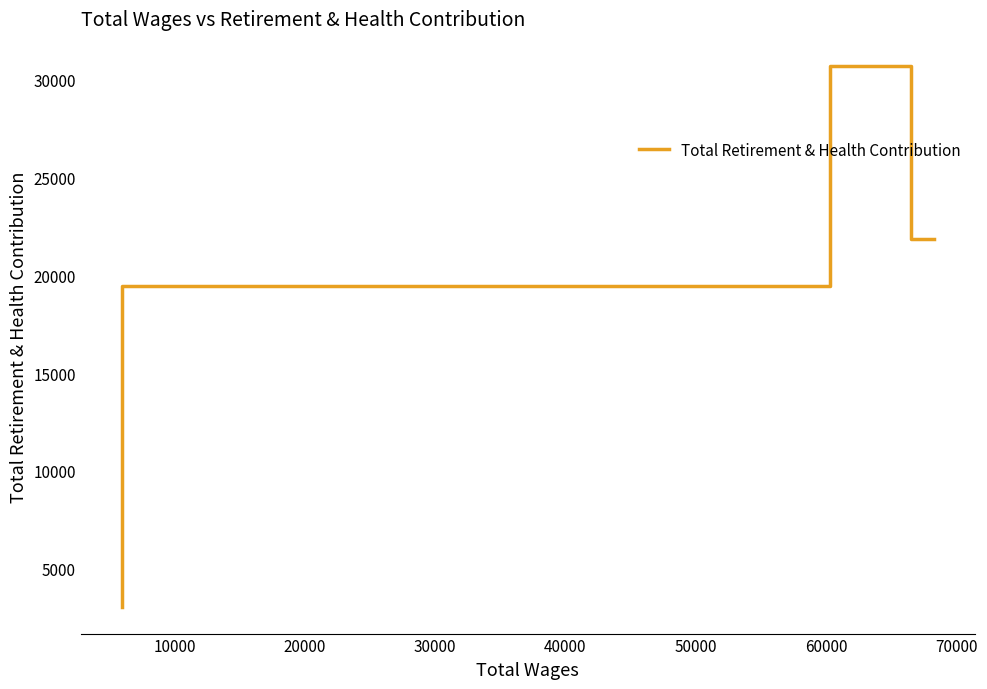

Between 0 and 10000, which is larger?

10000